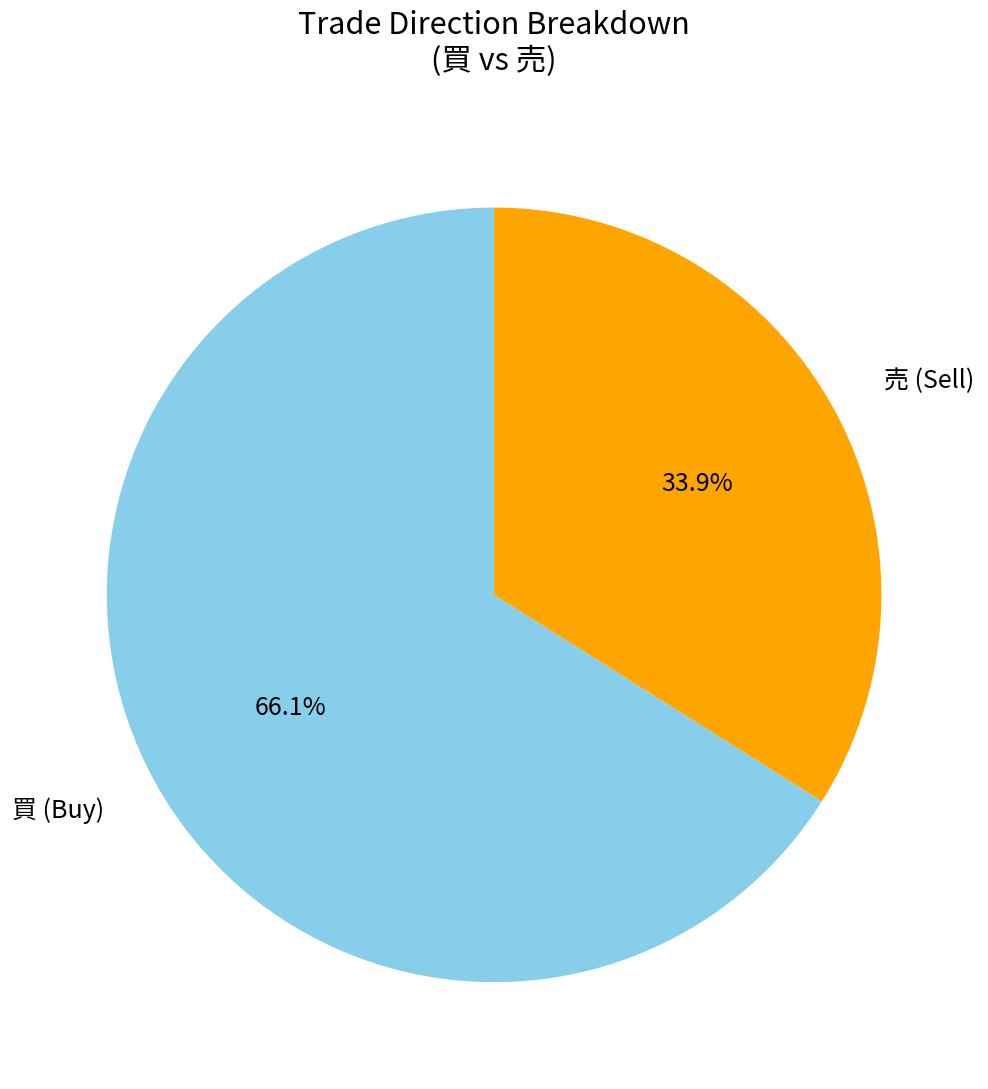

To the nearest percent, what is the combined percentage of 買 and 売?

100%